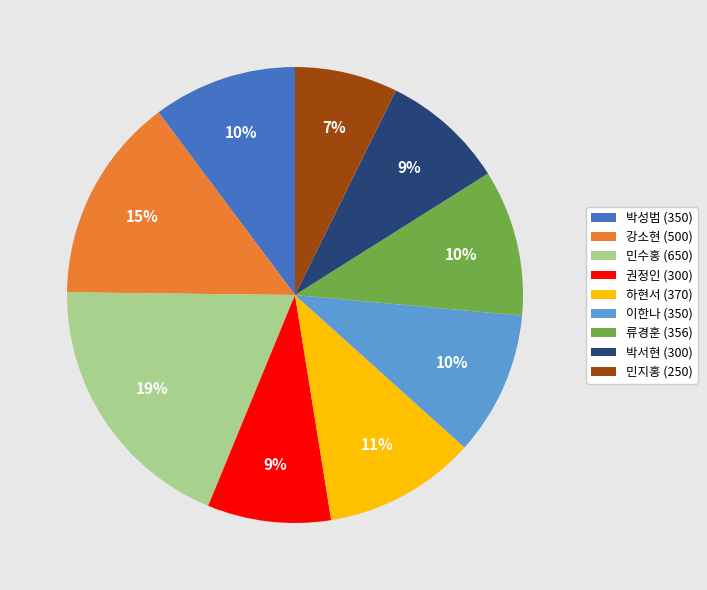

The 박성범 slice represents 10% of the pie. True or false?

True